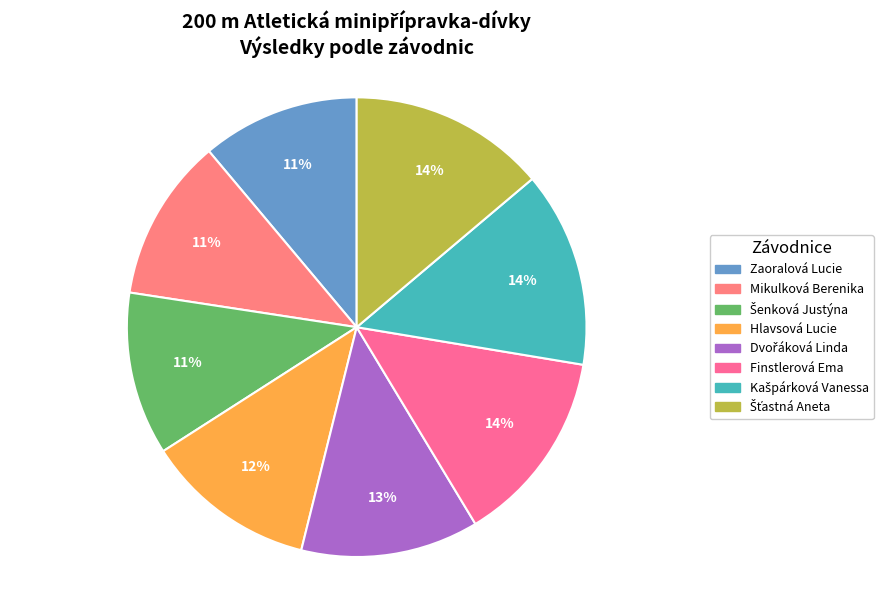

How many slices are in this pie chart?

8